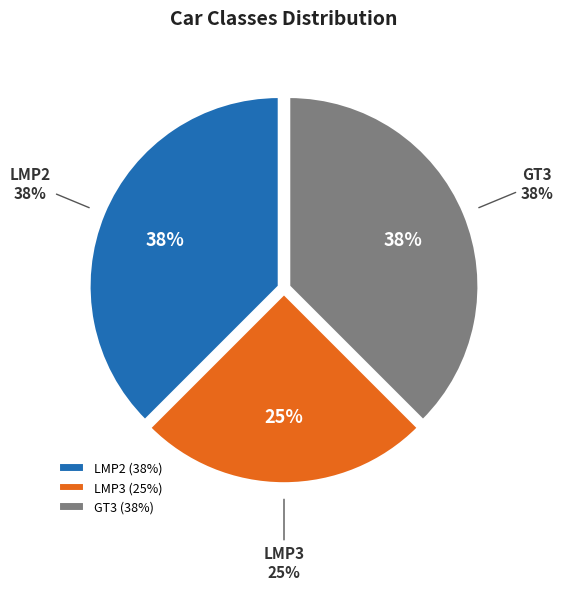

What percentage is the GT3 slice, to the nearest percent?

38%